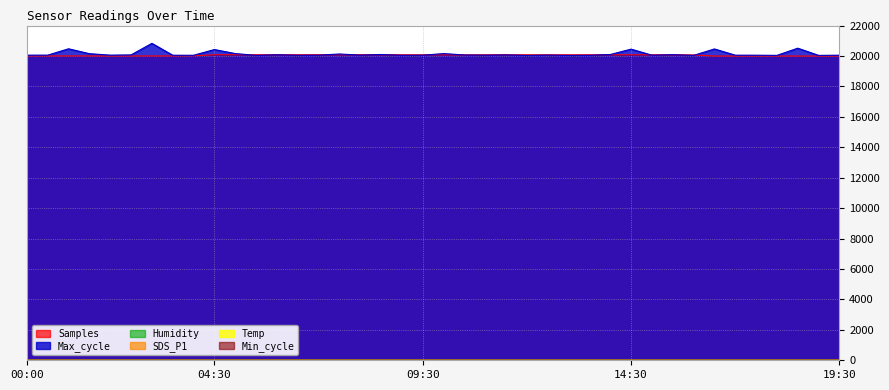

True or false: Max_cycle has more than 0 interior local peaks.

True